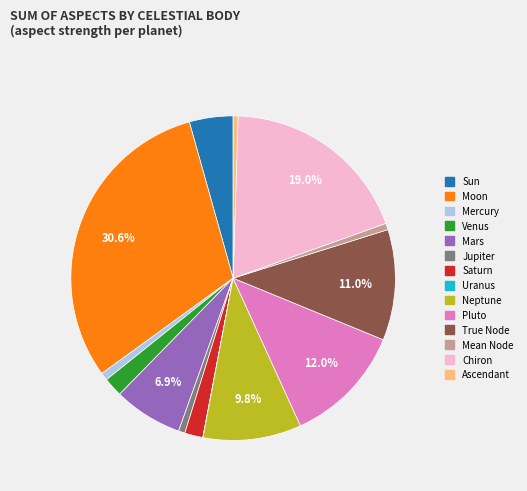

Does any single category account for the majority?

No